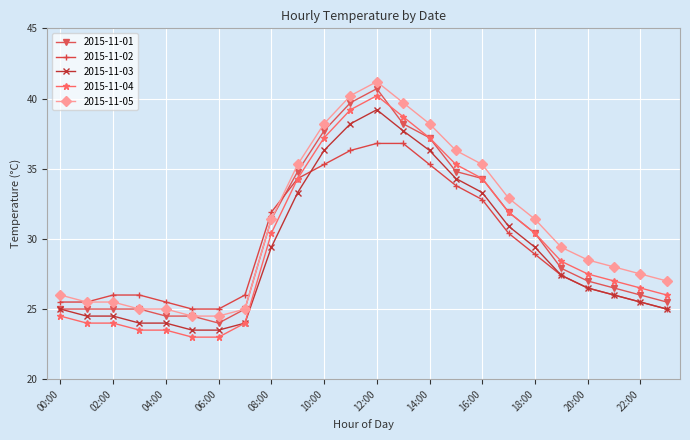

What is the value of the 2015-11-03 point at the 20th from the left?

27.4